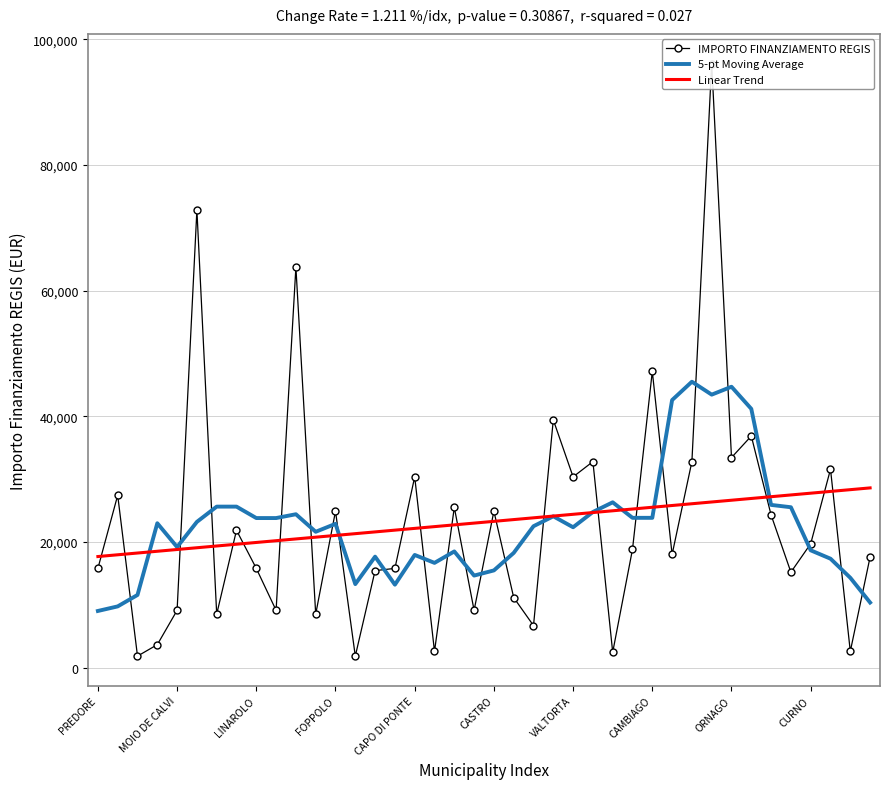

The value of 5-pt Moving Average at CASTRO is 27247.3. True or false?

False